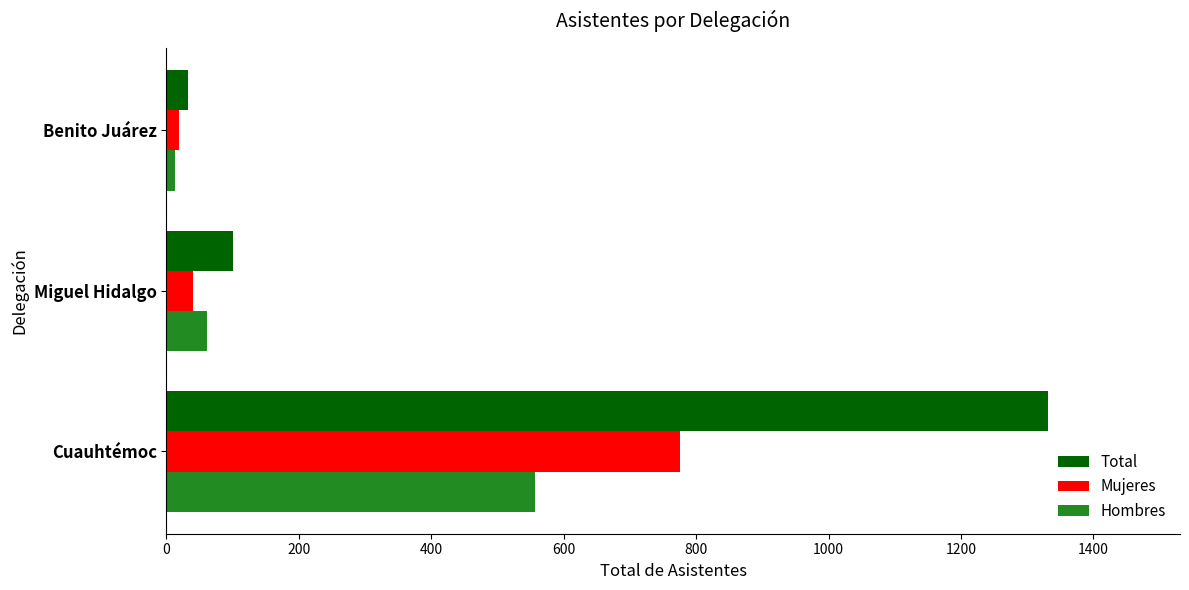

Where is Mujeres nearest to the value 397?

Miguel Hidalgo